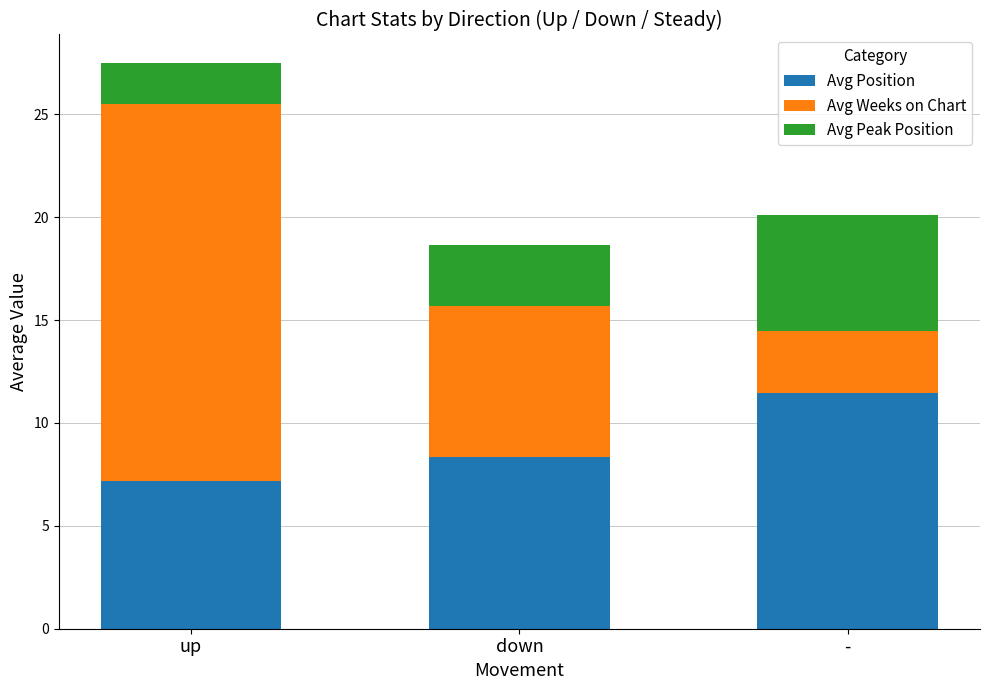

What is the sum of the Avg Position values at down and -?

19.8